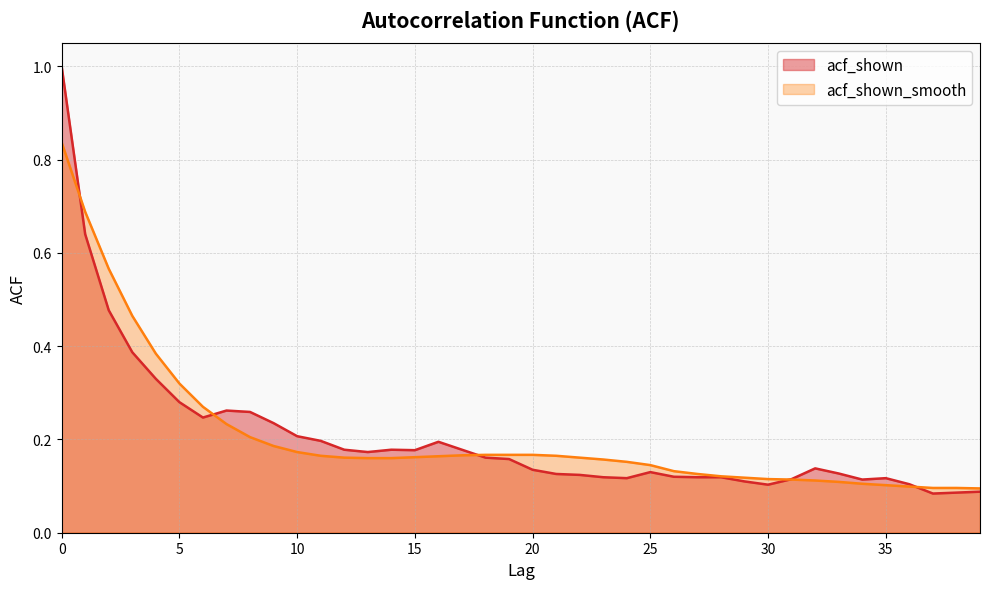

What is the difference between the maximum and second lowest values in the acf_shown series?

0.9